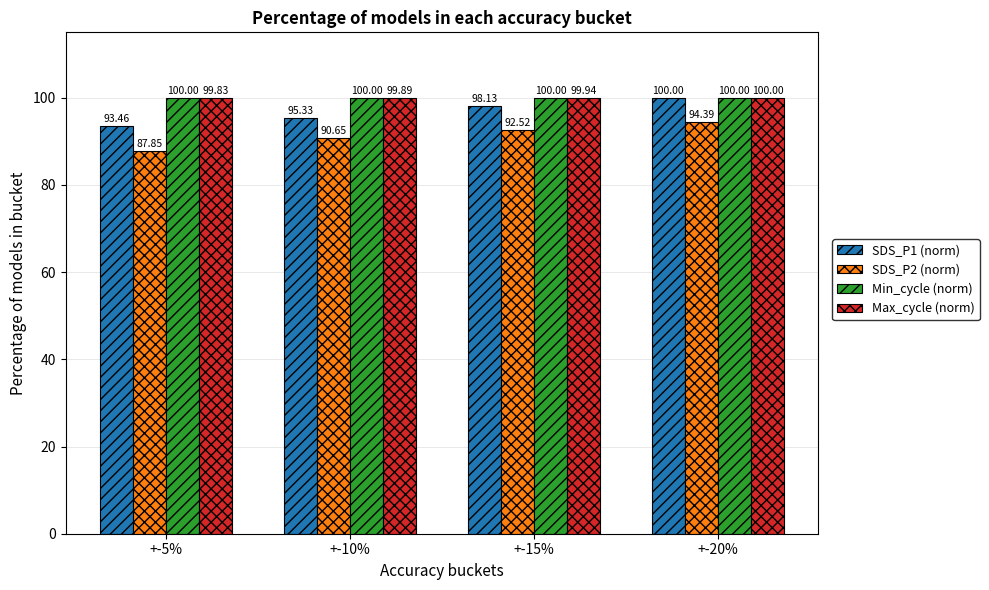

What is the difference between the SDS_P2 (norm) values at +-20% and +-15%?

1.9